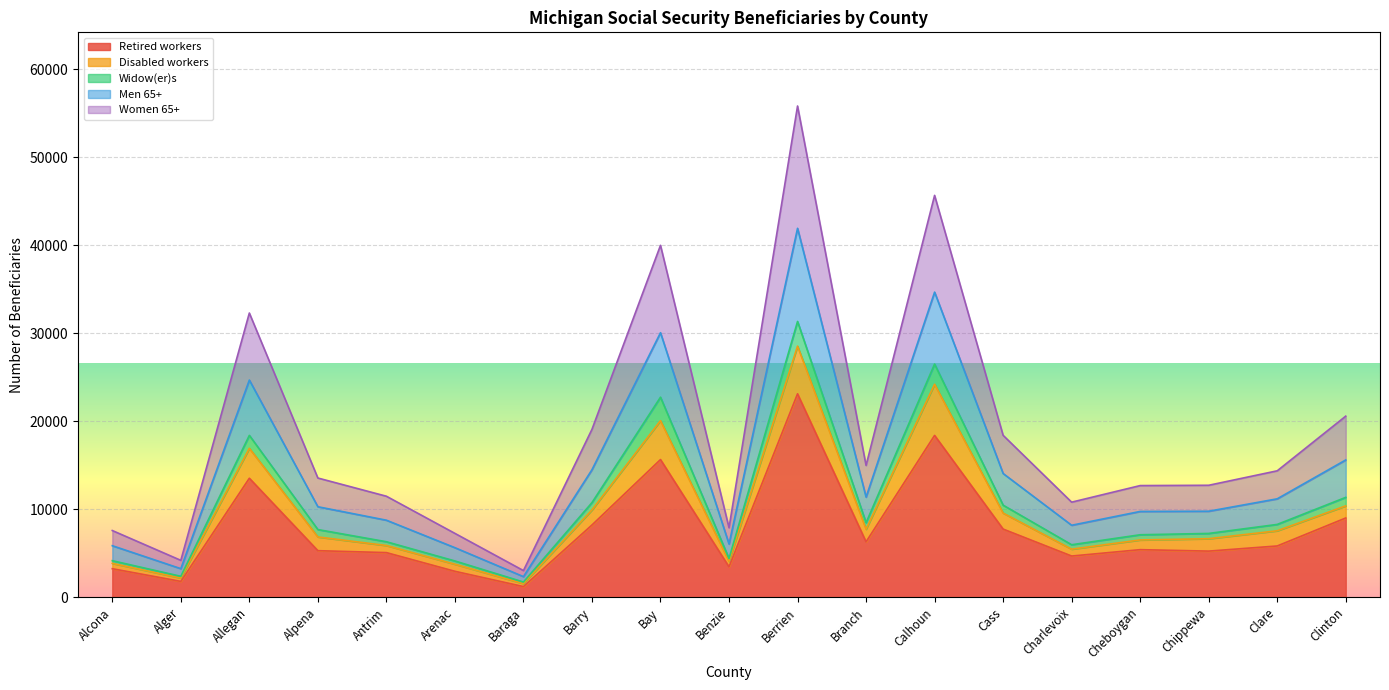

Is it true that Retired workers equals 11062 at Branch?

False